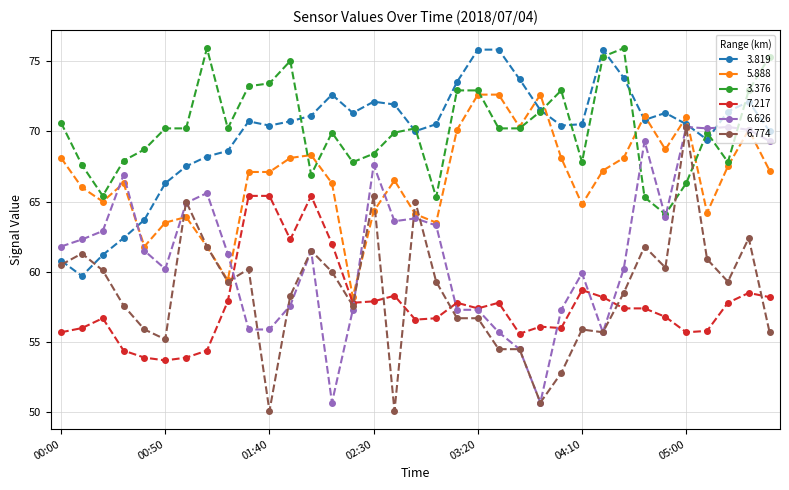

What is the minimum value for 7.217?

53.7